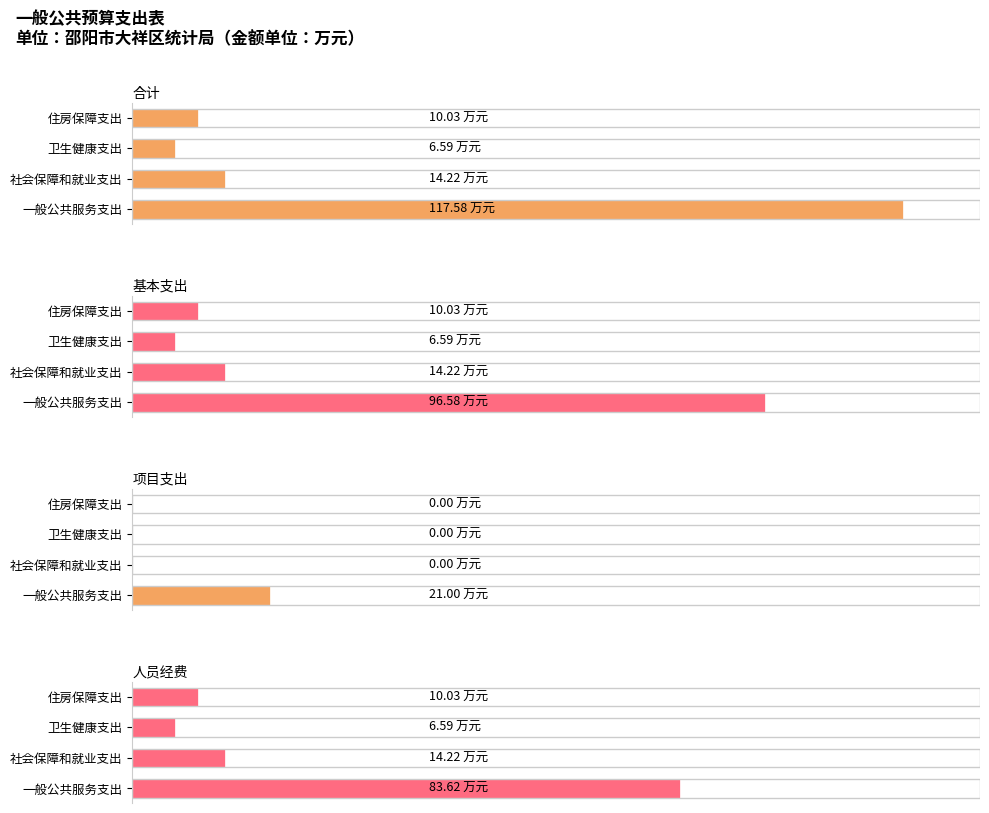

How many data points in 合计 are above 14?

2